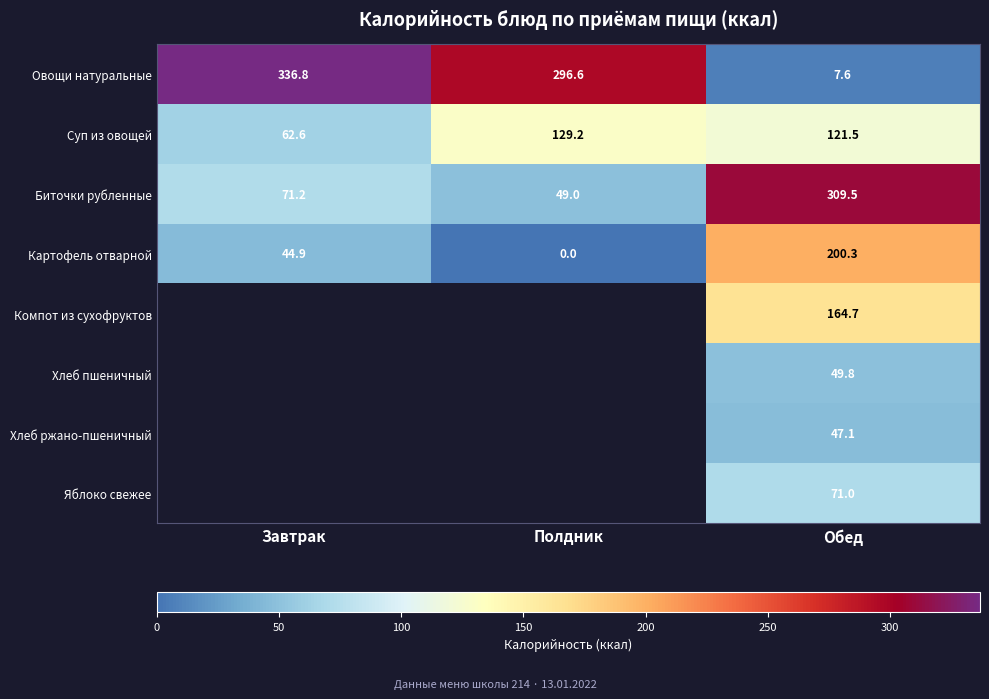

Which has a higher value, Завтрак or Полдник?

Завтрак